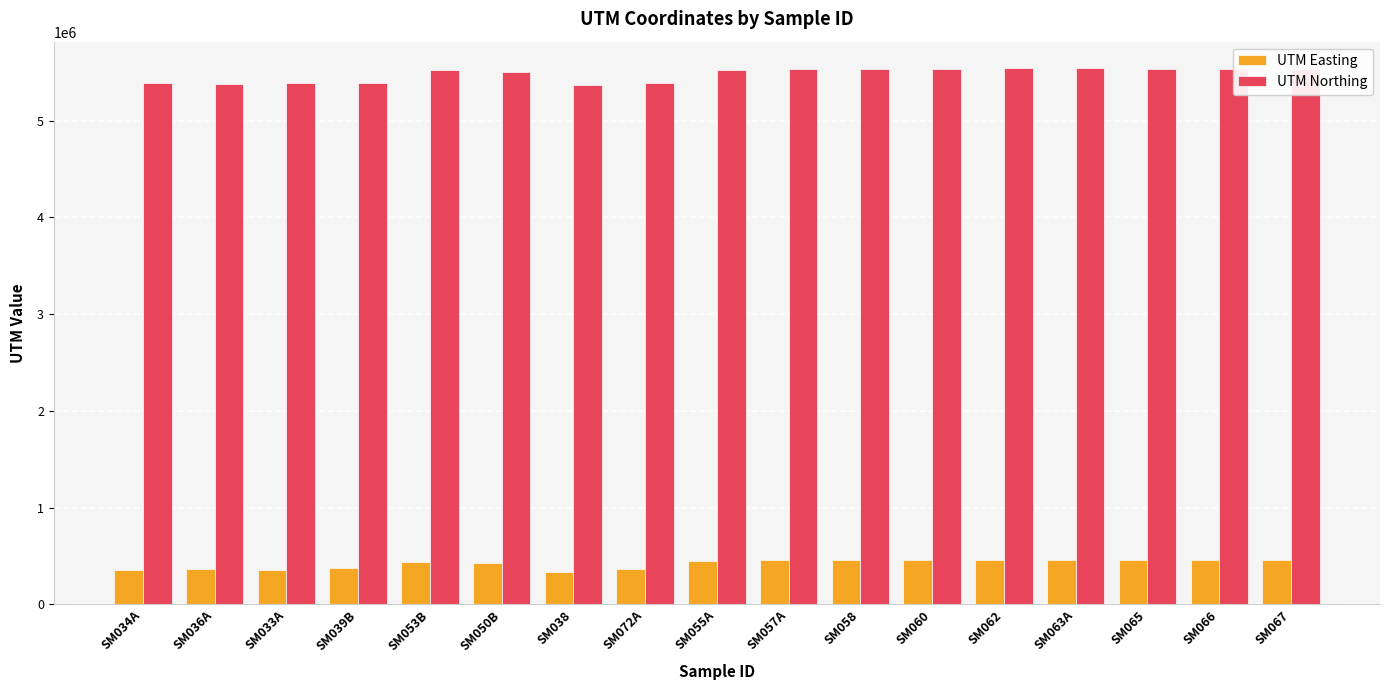

Is the value of UTM Easting at SM062 greater than the value of UTM Northing at SM039B?

No